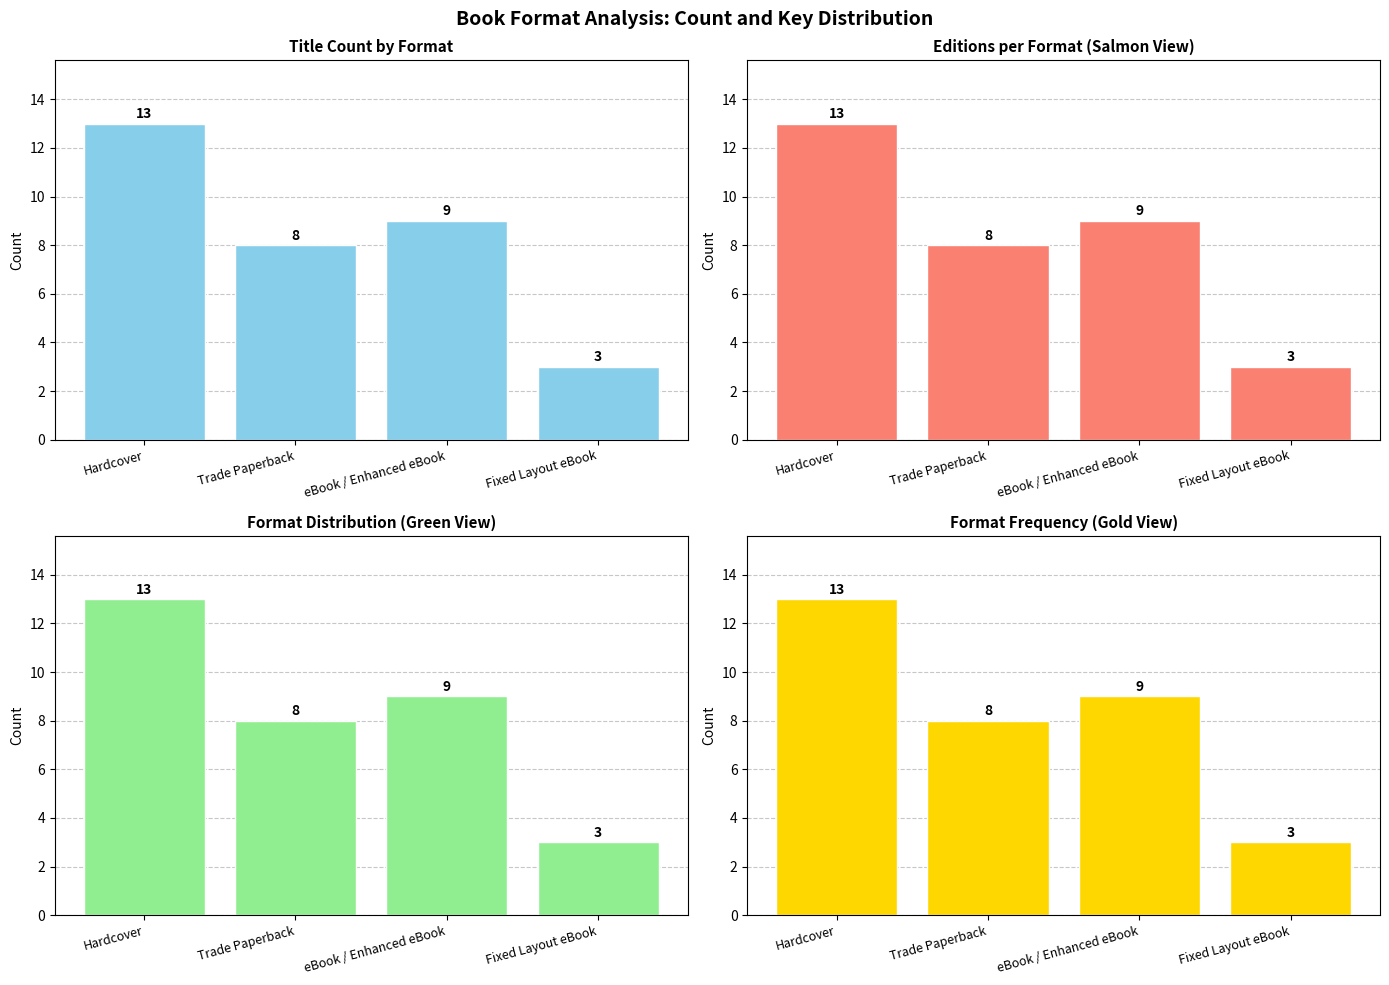

The value of eBook / Enhanced eBook at Hardcover is 21. True or false?

False